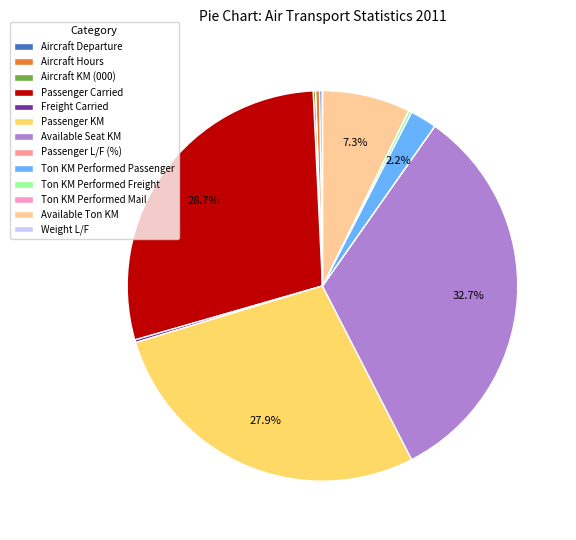

Does any single category account for the majority?

No